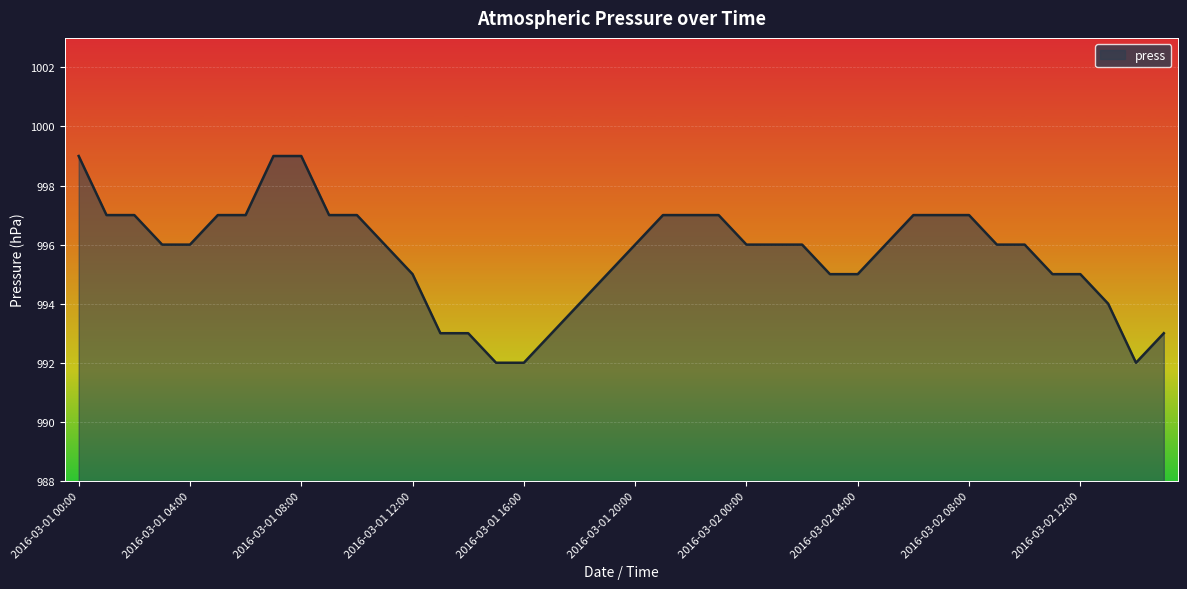

What is the minimum value shown in the chart?

992